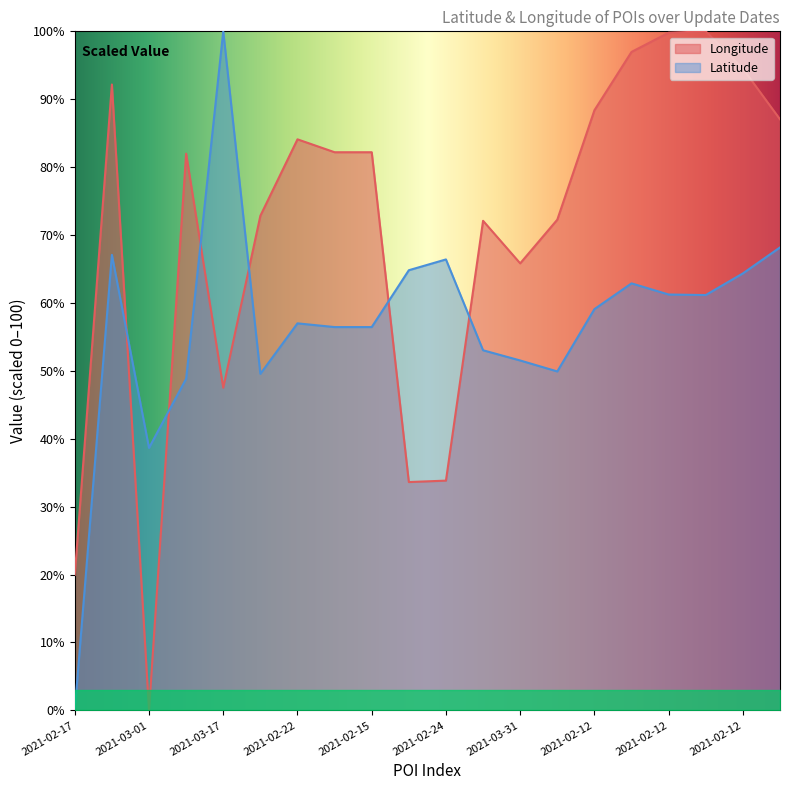

How many interior local peaks does the Longitude series have?

5